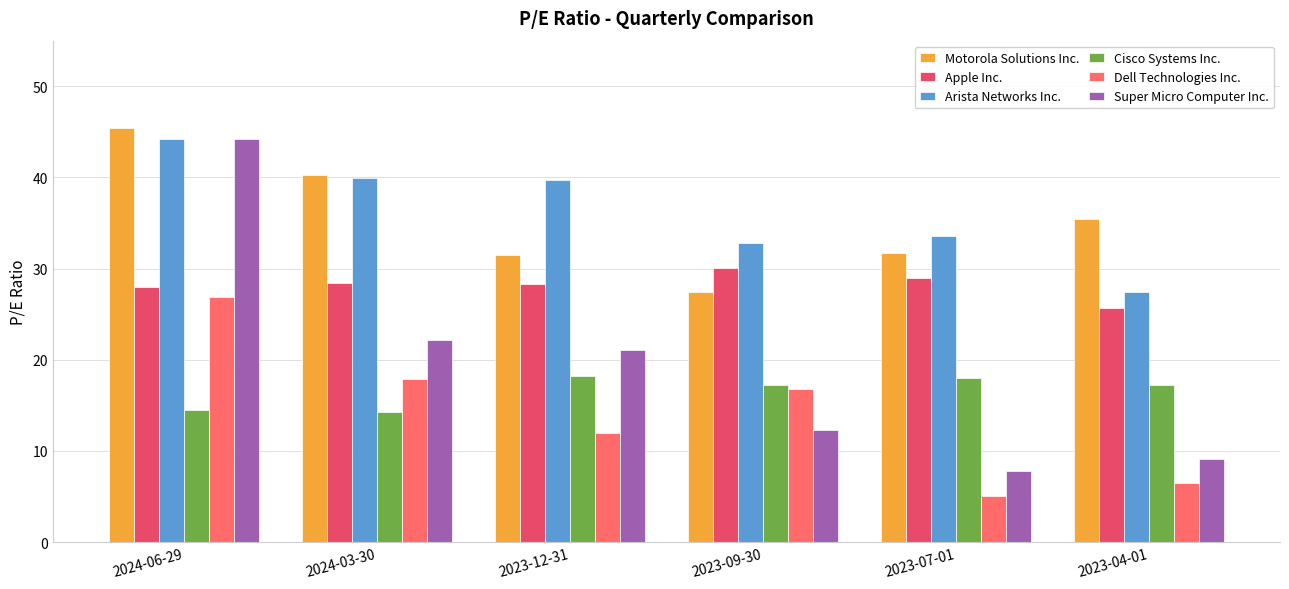

What is the spread (max minus min) of values at 2023-12-31?

27.8